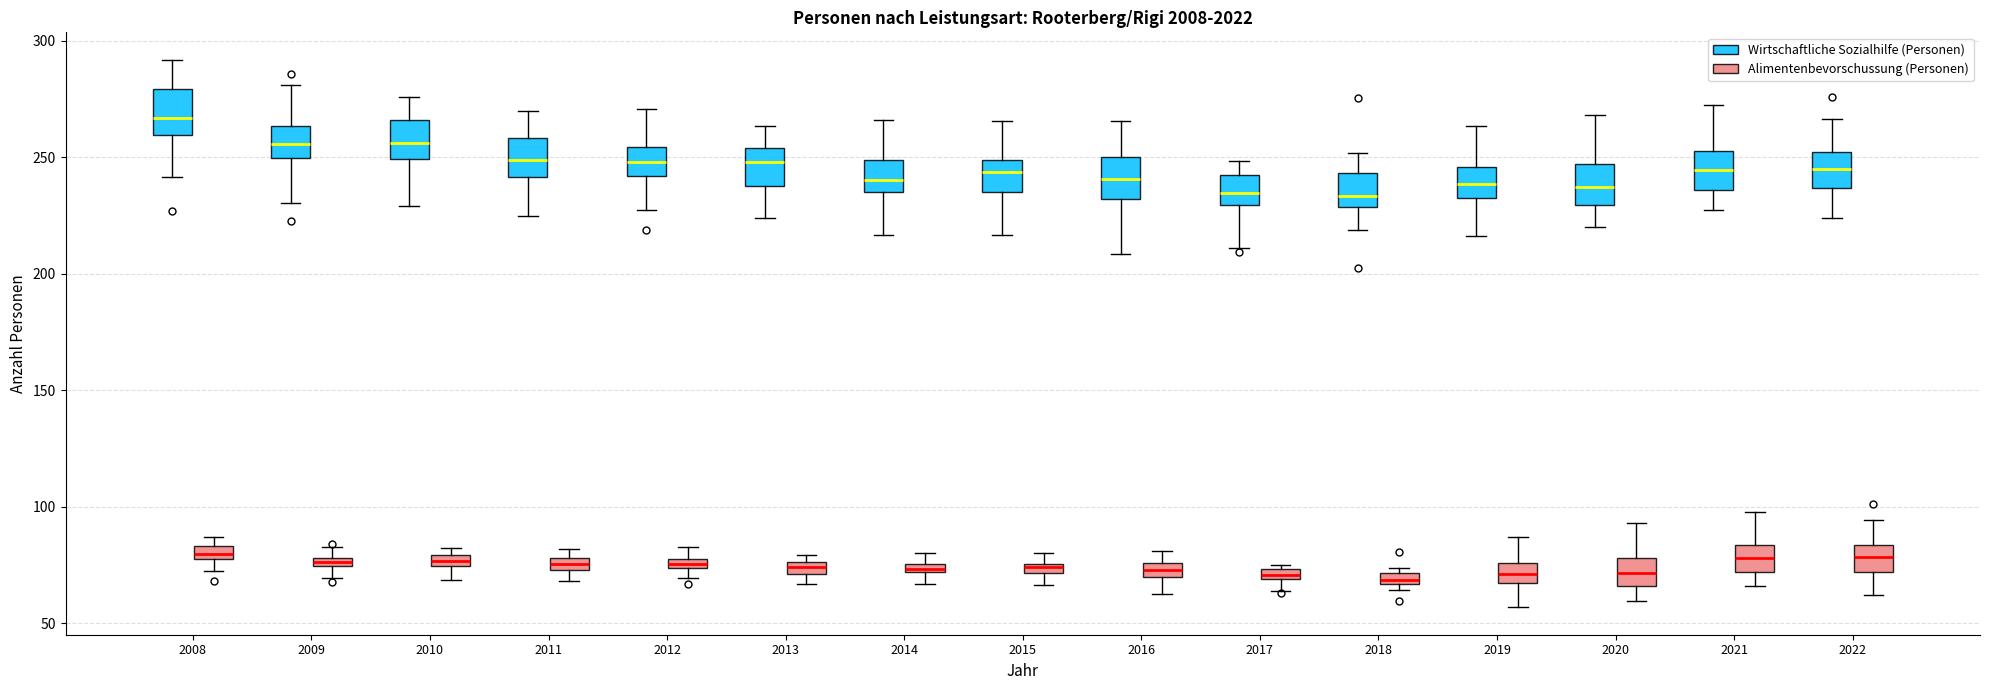

Where does the lower whisker of the box for 2009 (Wirtschaftliche Sozialhilfe (Personen)) end on the y-axis? The values are not printed on the chart, so give them approximately, as read against the axis.

230